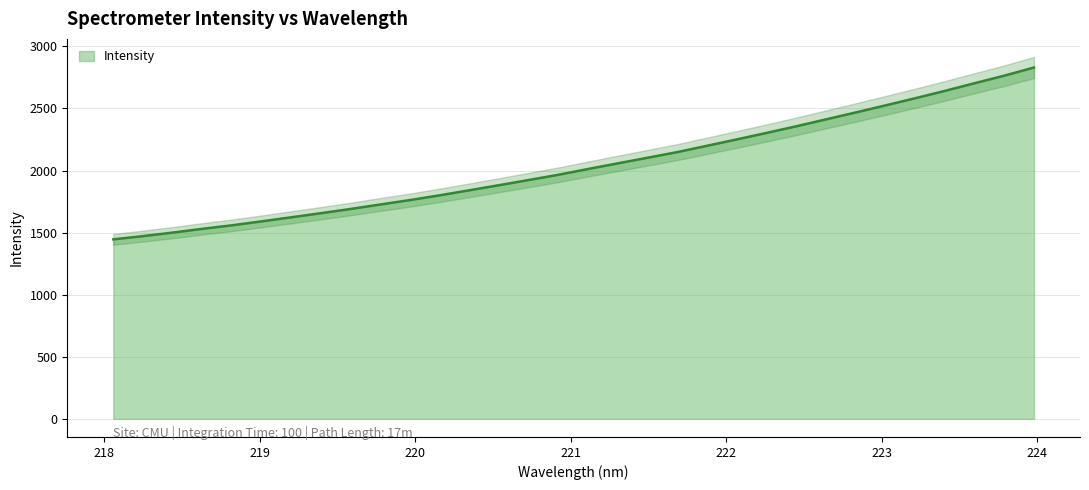

What is the difference between the maximum and minimum values?

1384.0